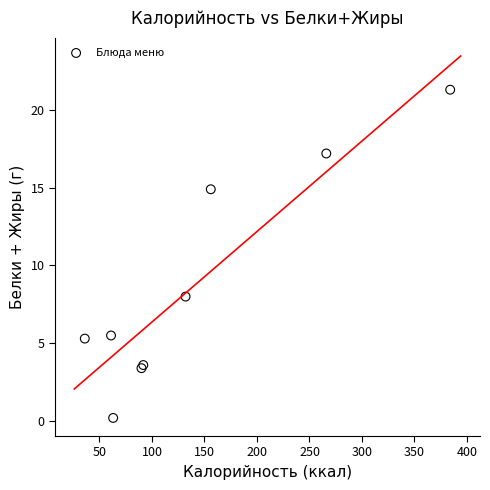

What Y value in the scatter plot is closest to 10?

8.0